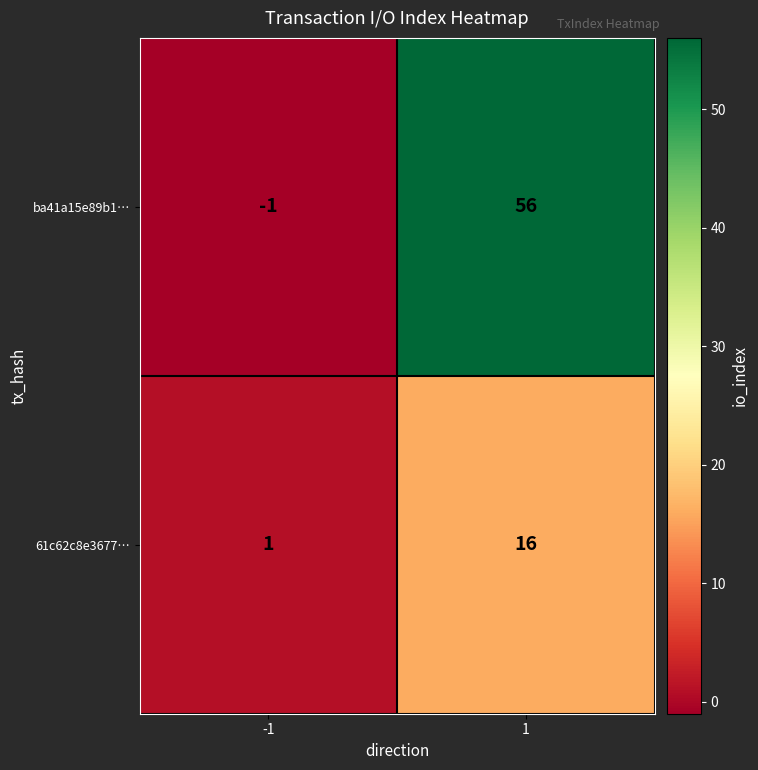

What is the spread (max minus min) of values at 1?

40